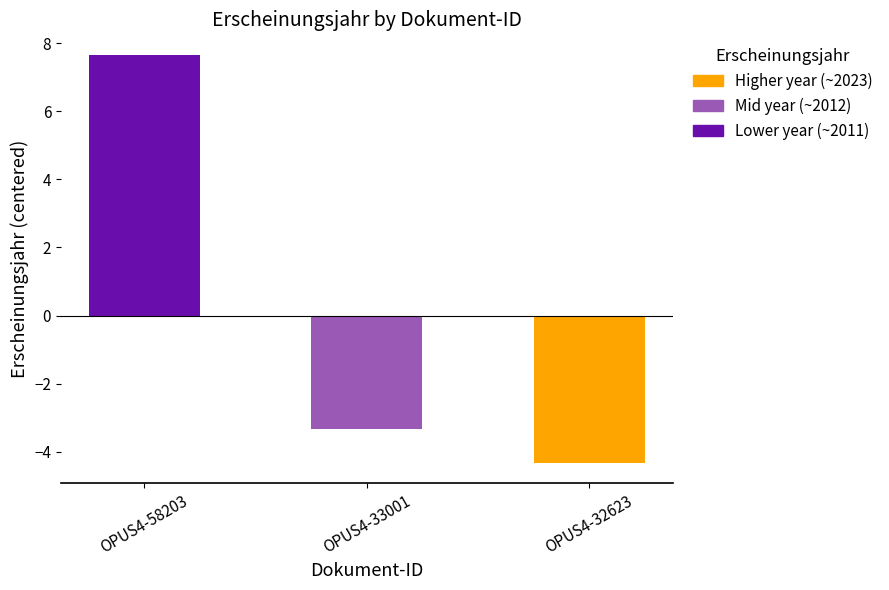

What is the difference between the maximum and minimum values?

12.0